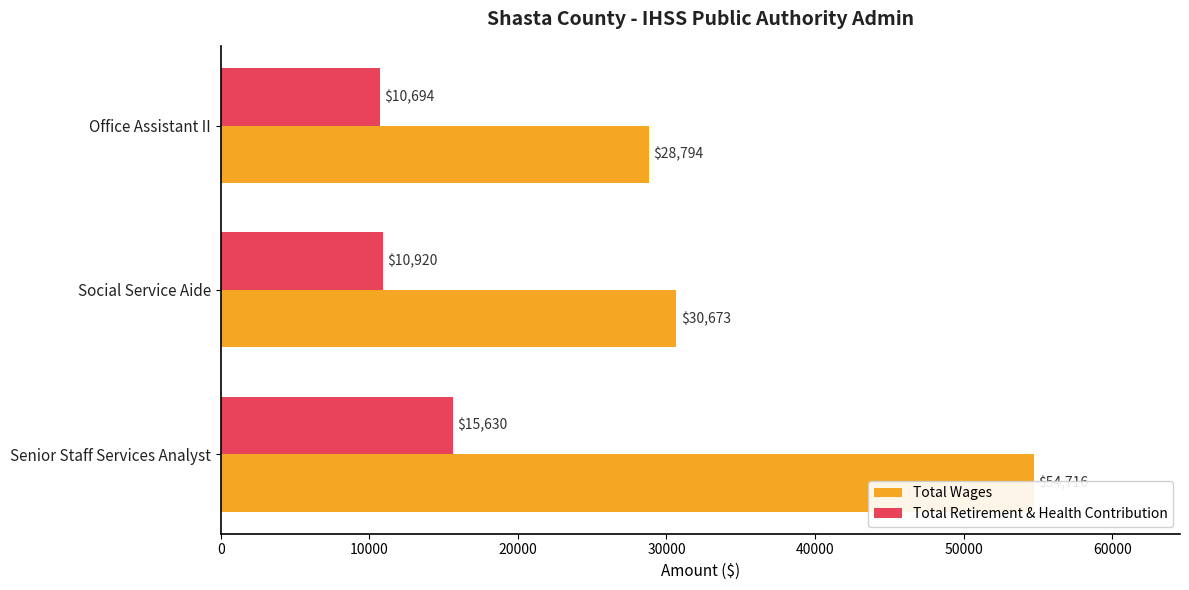

Reading right to left, transcribe all the data shown in this chart.

Total Wages: 28794	30673	54716
Total Retirement & Health Contribution: 10694	10920	15630